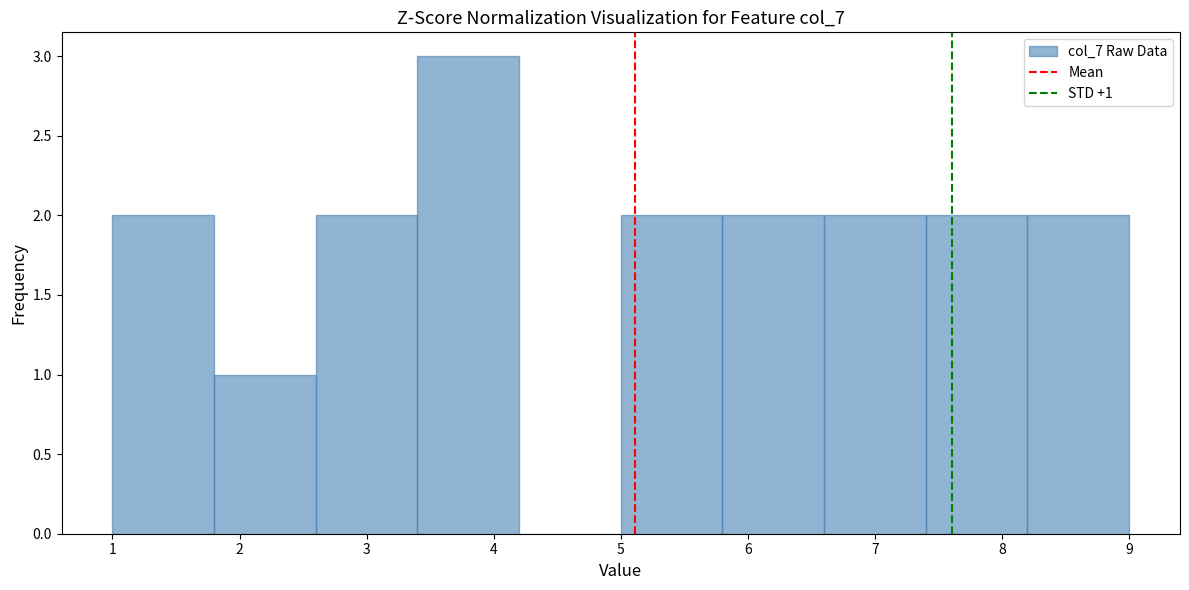

Over which range of the x-axis is the bar tallest?

3.4 to 4.2